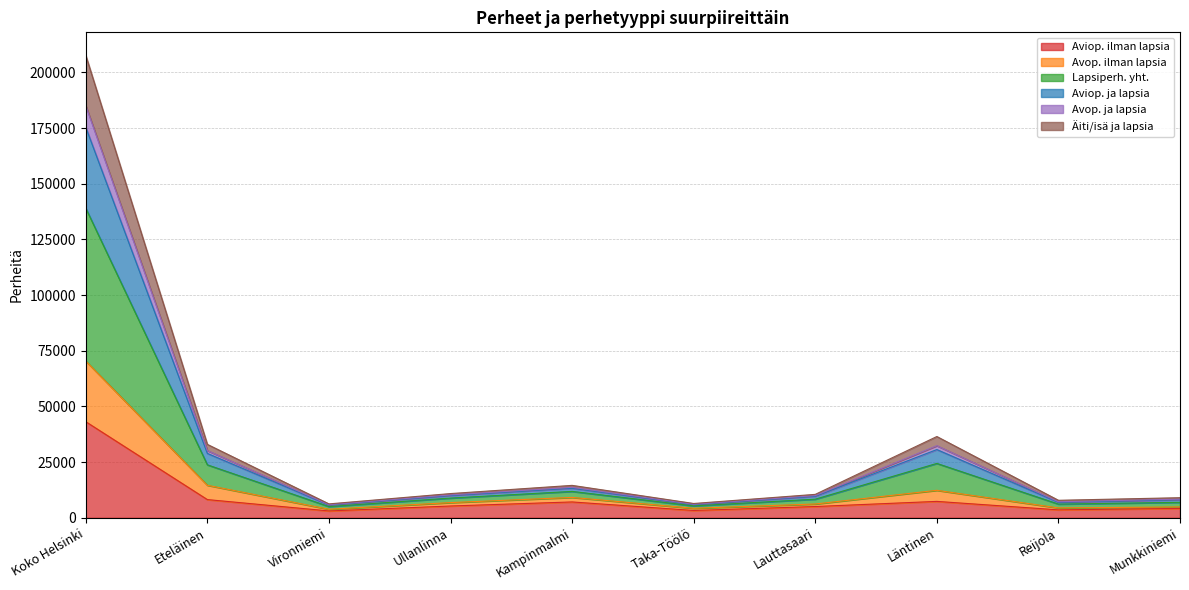

At which label does Aviop. ja lapsia first exceed 10259?

Koko Helsinki